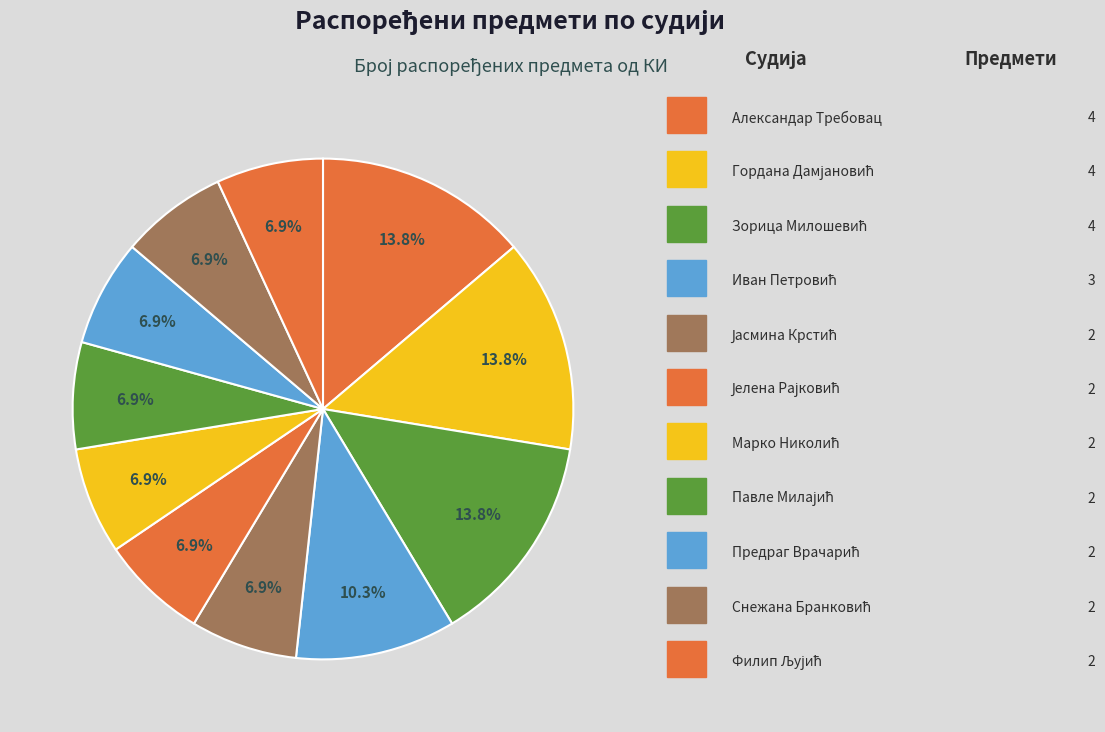

To the nearest percent, what is the difference between the largest and smallest slice percentages?

7%